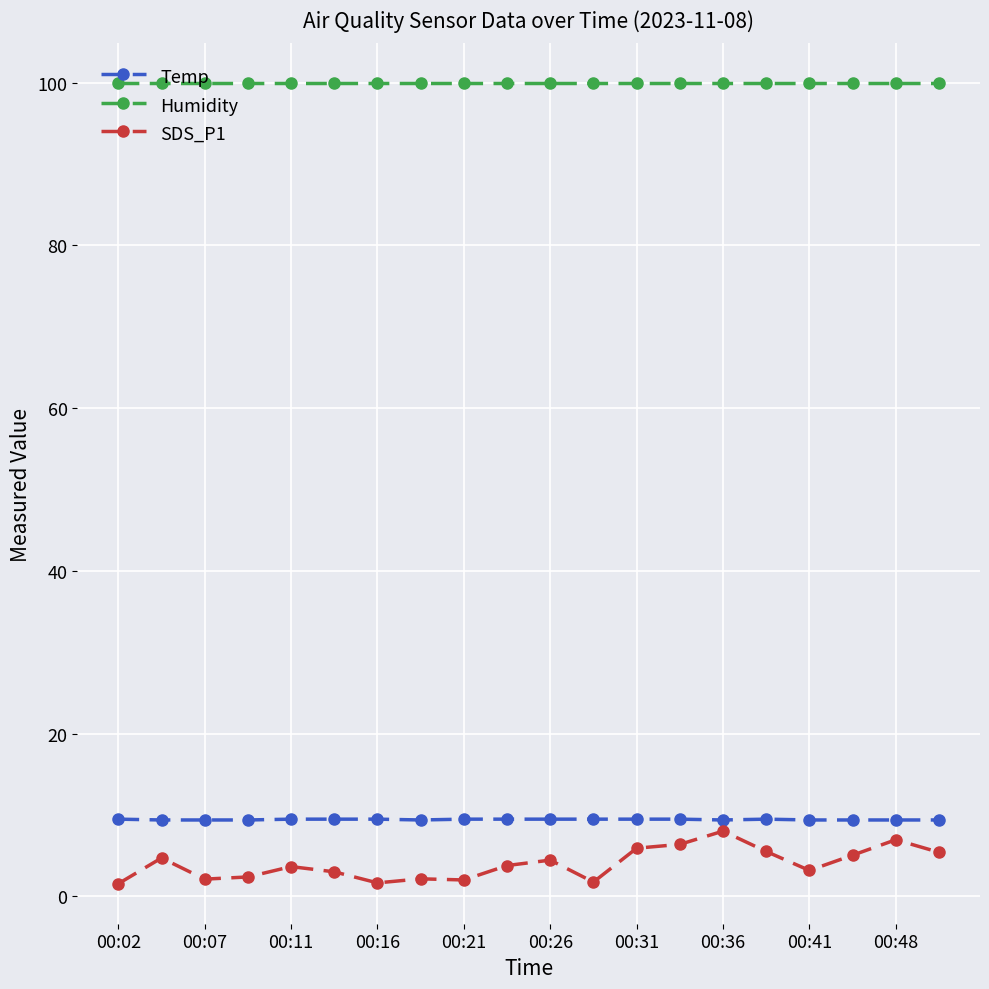

At how many categories does at least one series exceed 51?

20